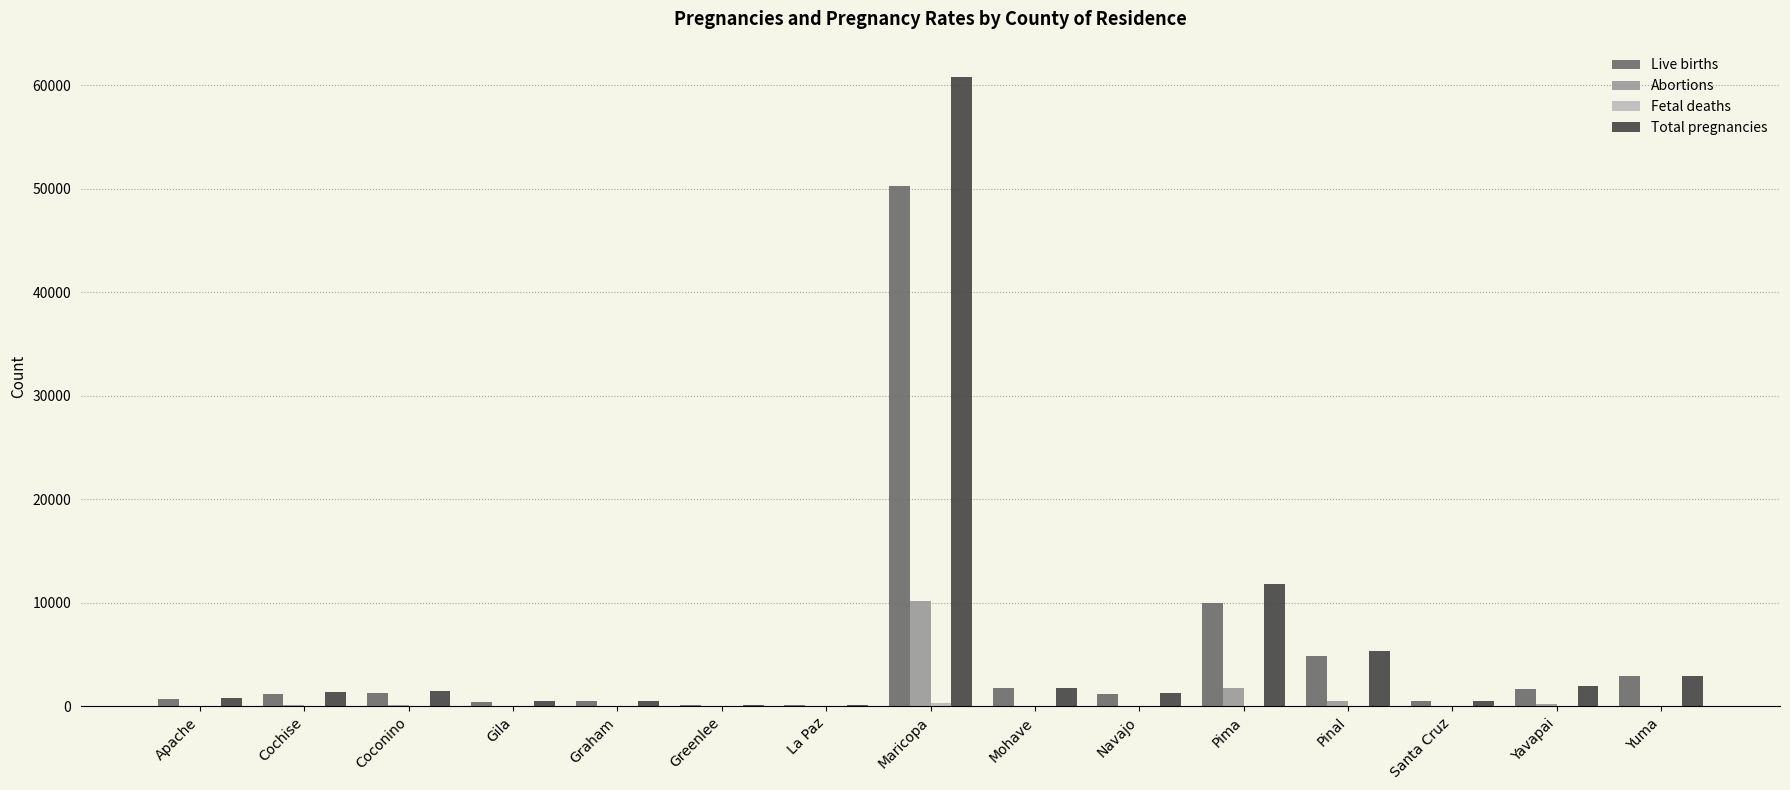

The value of Live births at Pima is 13716. True or false?

False